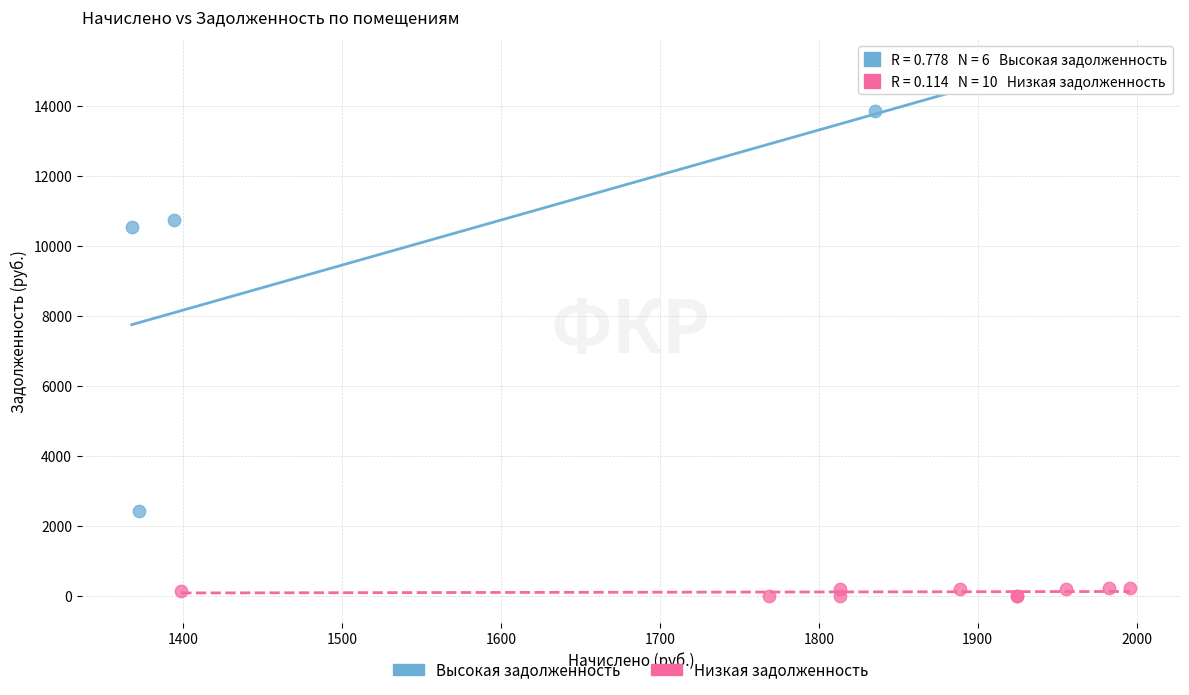

Which series contains the highest Y value?

Высокая задолженность